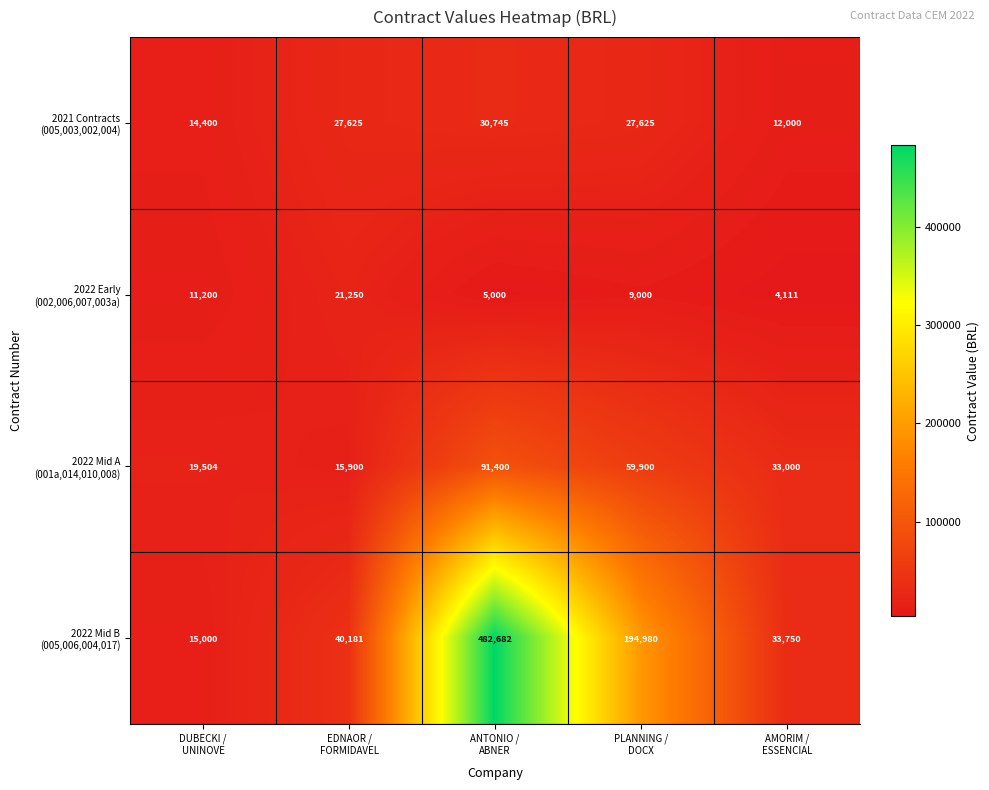

What is the smallest value displayed?

4111